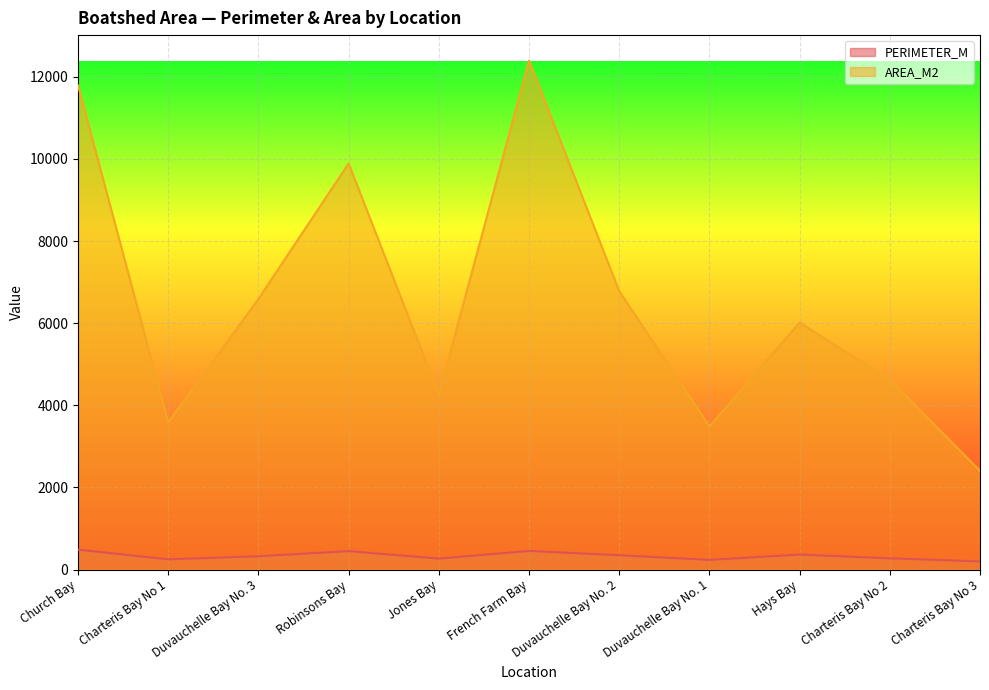

True or false: AREA_M2 has a value of 7787.6 at Charteris Bay No 2.

False